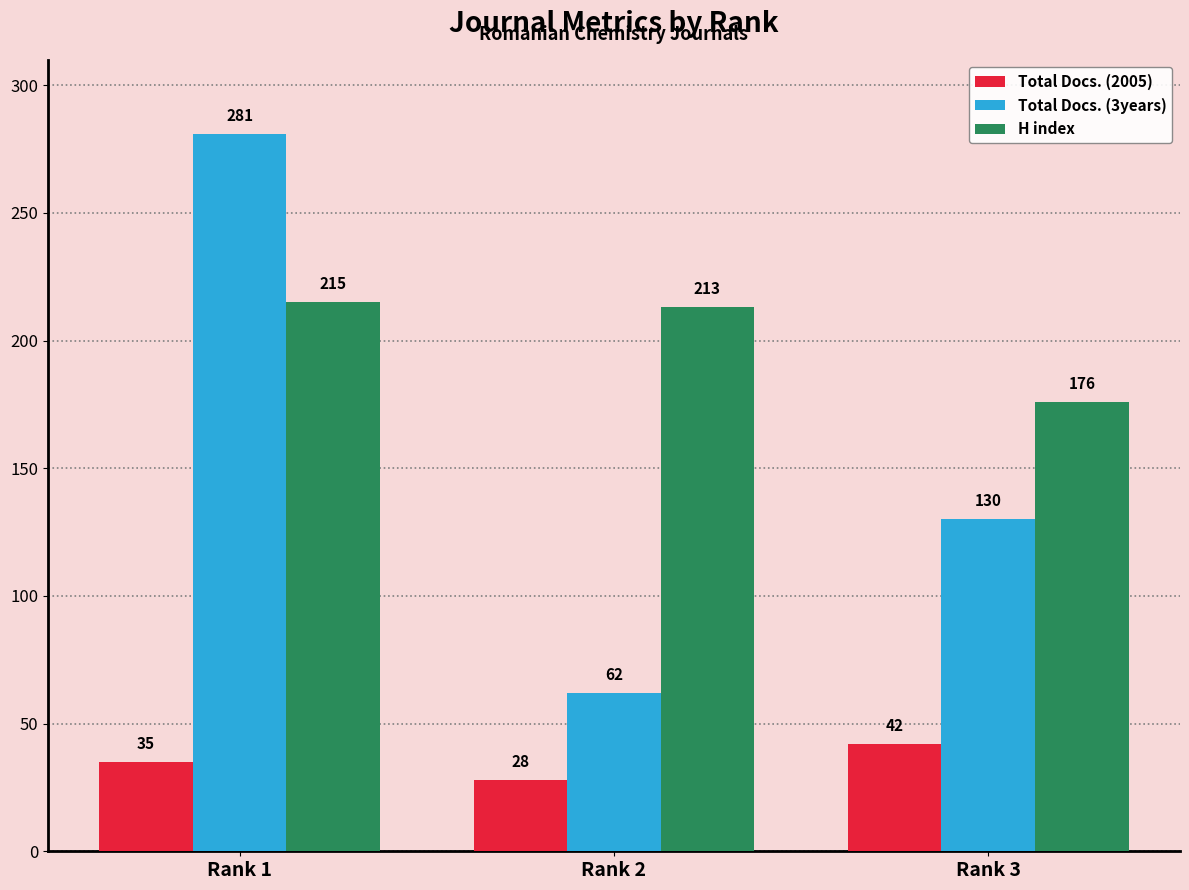

Which category has the lowest value in the Total Docs. (2005) series?

Rank 2